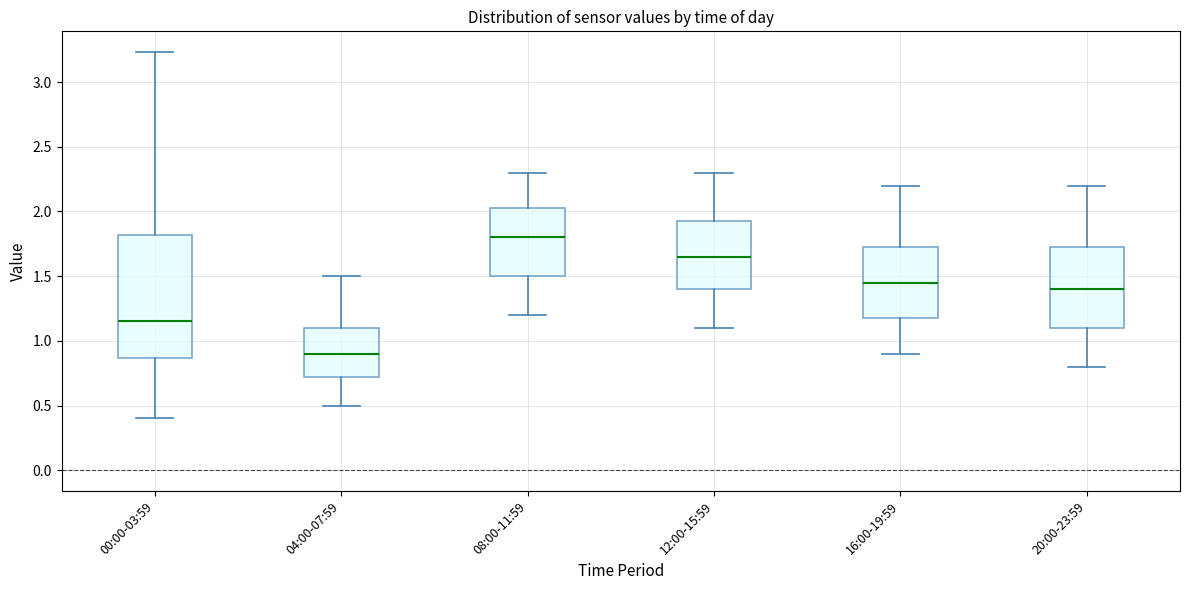

Where is the upper edge of the box for 12:00-15:59 on the y-axis? The values are not printed on the chart, so give them approximately, as read against the axis.

1.95